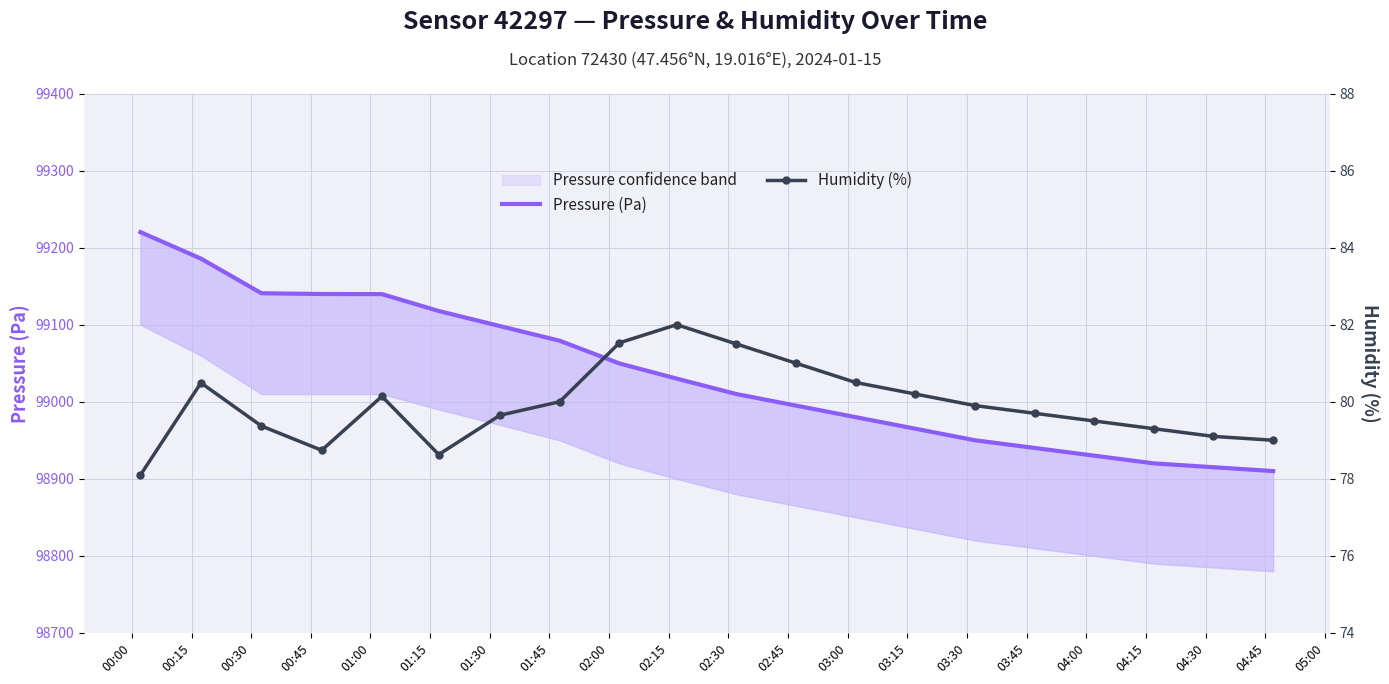

What is the sum of the Humidity (%) values at 02:00 and 01:30?

161.2